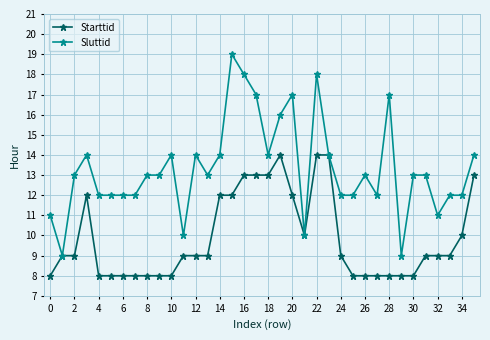

Rank the series by their maximum value, from lowest to highest.

Starttid, Sluttid